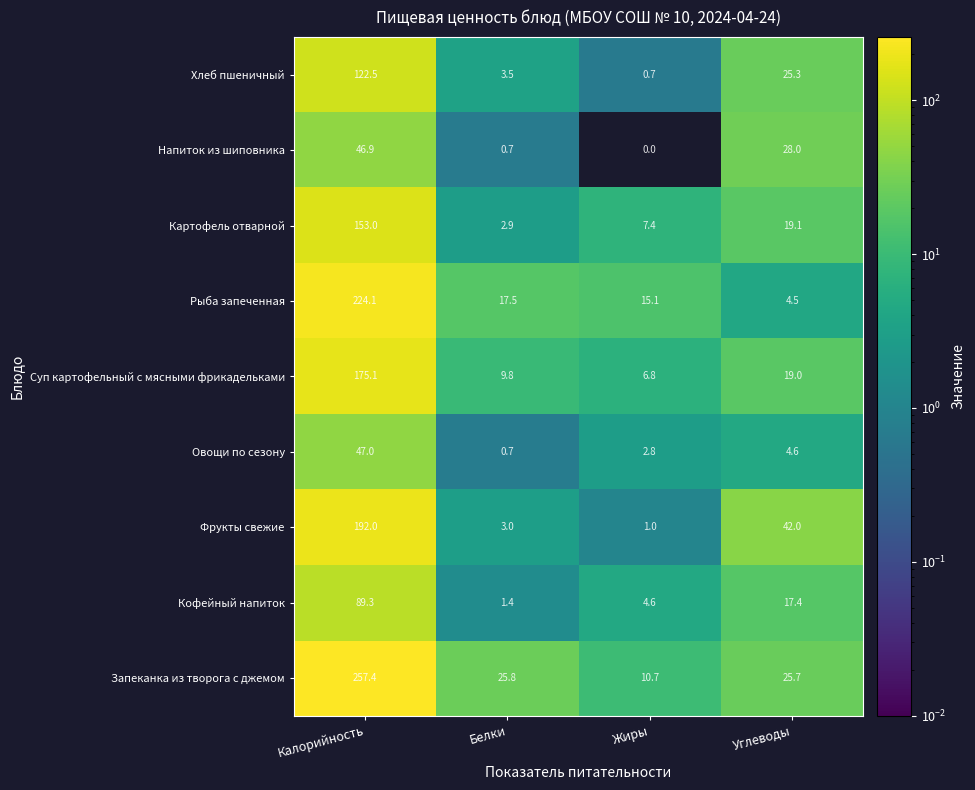

Which series has the largest total across all categories?

Запеканка из творога с джемом